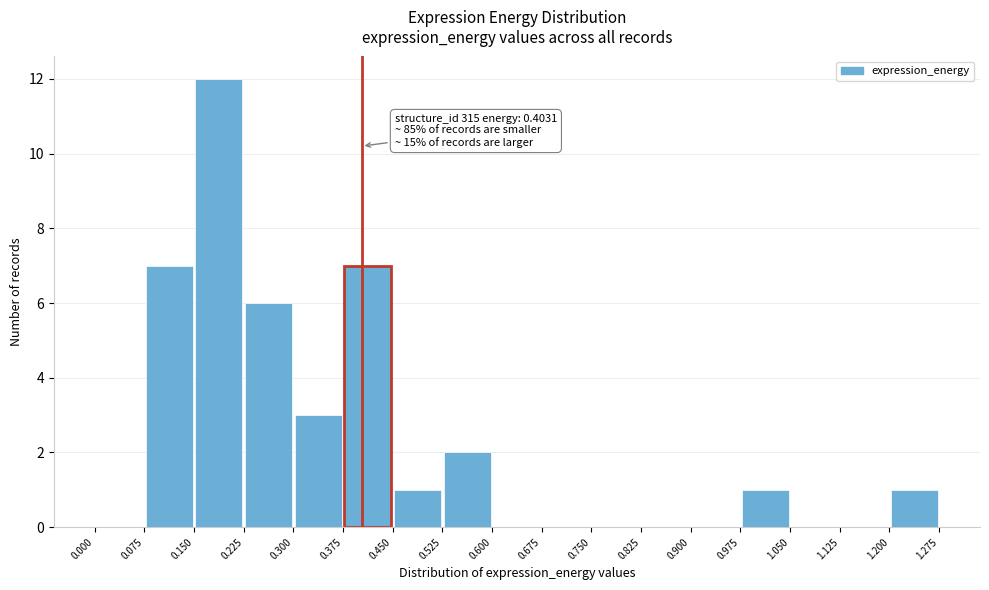

Over which range of the x-axis is the bar tallest?

0.150 to 0.225